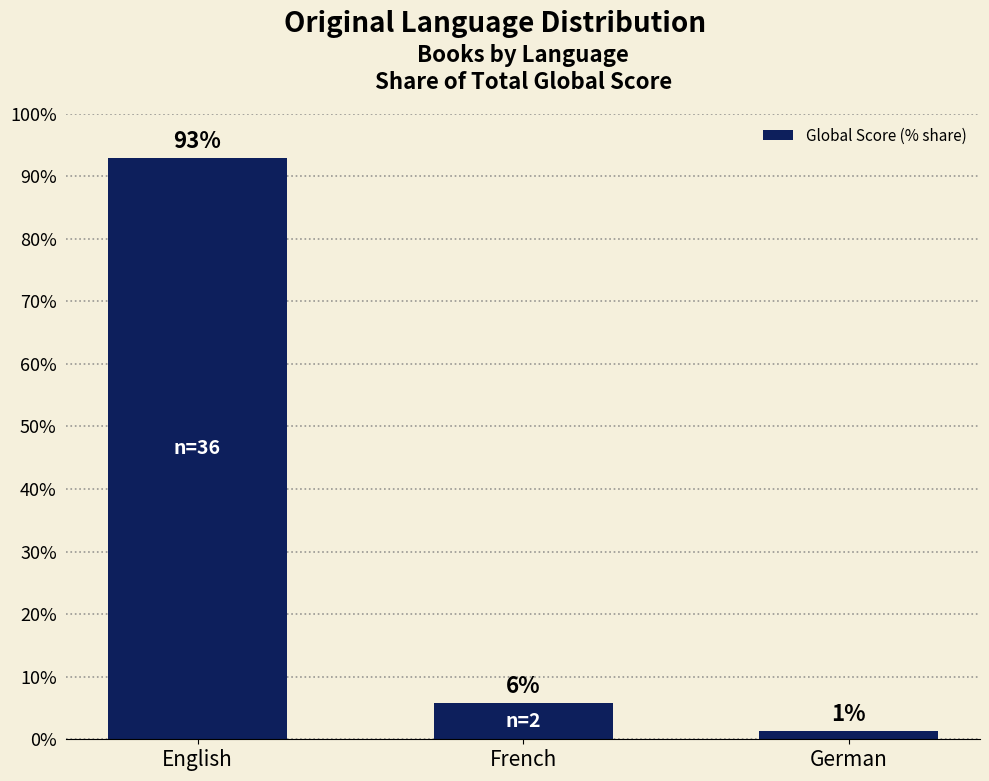

Reading right to left, extract all data points from this chart.

German=1.4	French=5.8	English=92.9